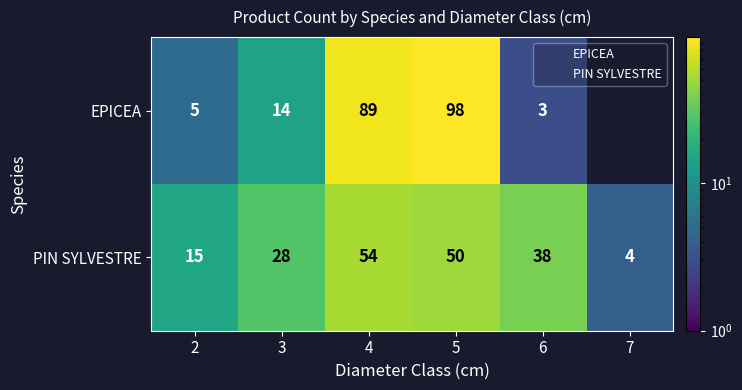

Rank the series by their maximum value, from lowest to highest.

PIN SYLVESTRE, EPICEA